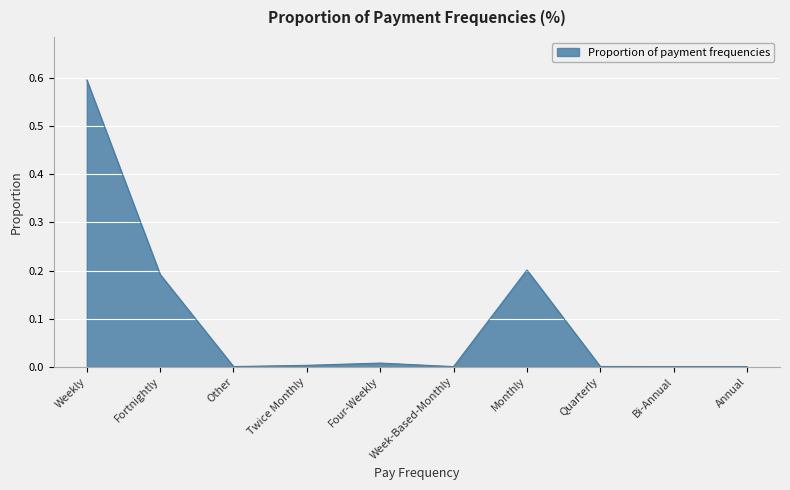

The value at Twice Monthly is 0.0. True or false?

True